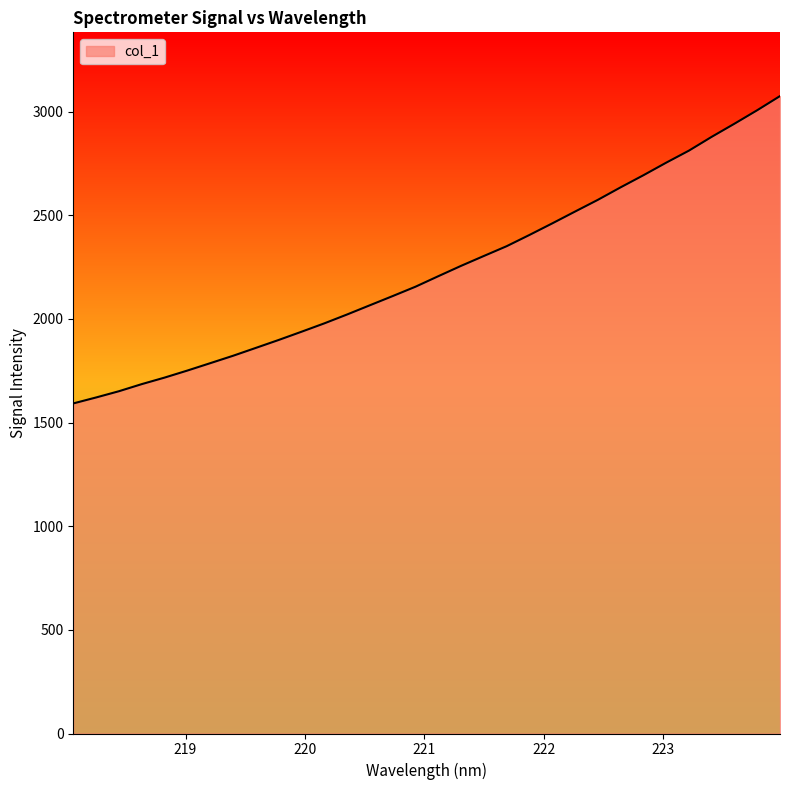

What is the difference between the maximum and minimum values?

1482.6